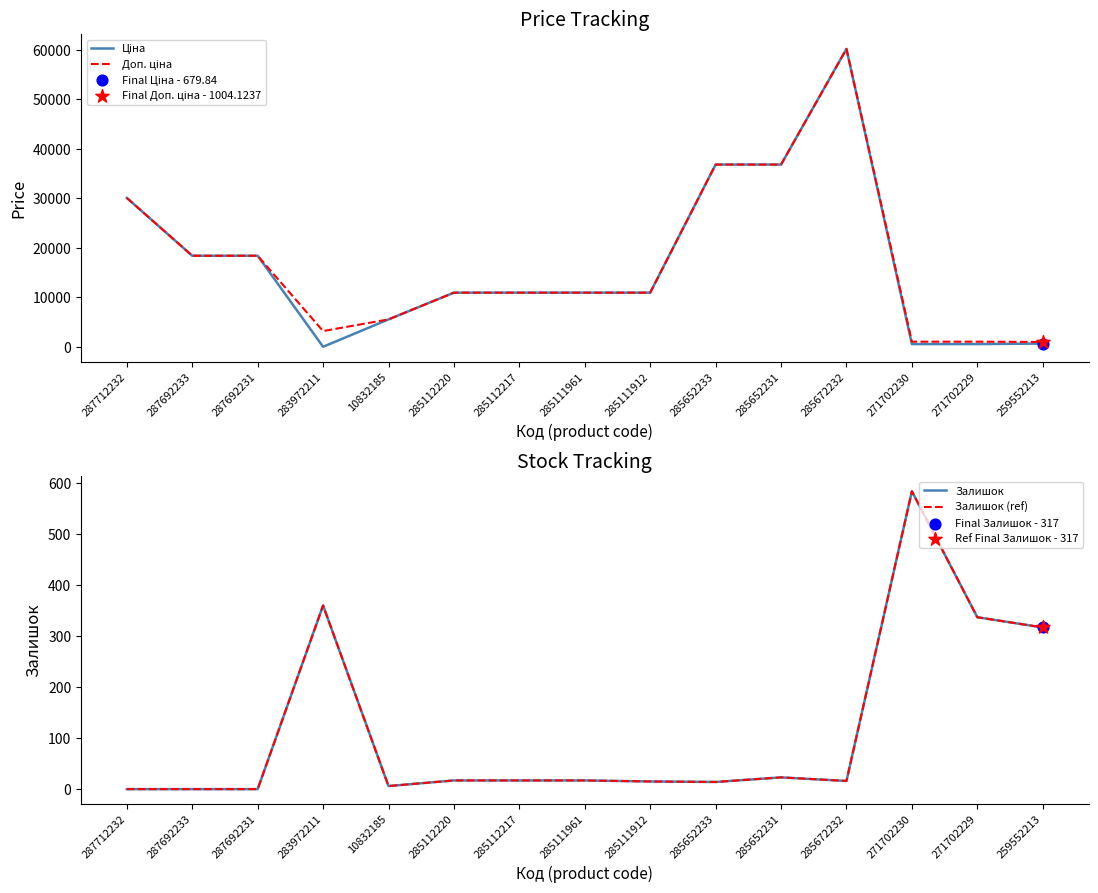

At which category is the sum across all series the highest?

285672232